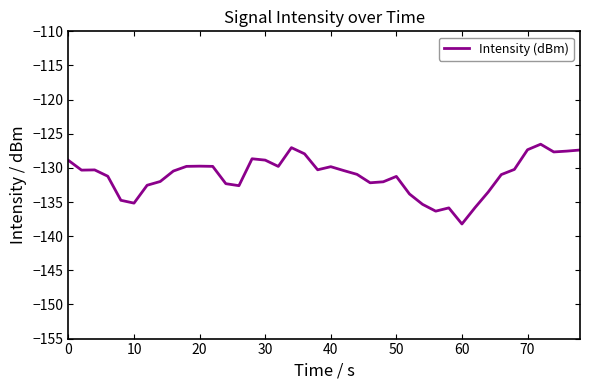

What is the smallest value displayed?

-138.2